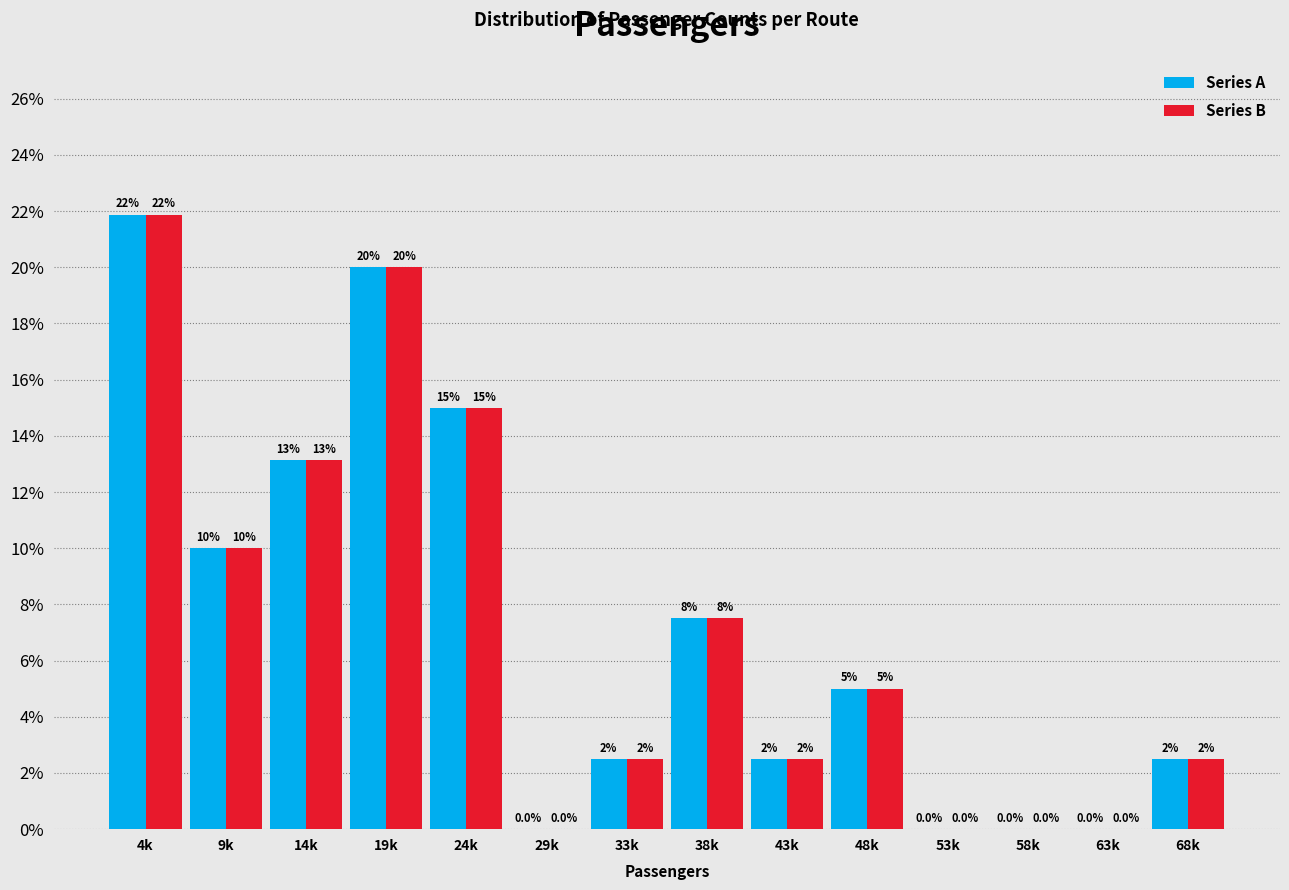

Reading right to left, what are all the values shown in this chart?

Series A: 68k=2.5	63k=0.0	58k=0.0	53k=0.0	48k=5.0	43k=2.5	38k=7.5	33k=2.5	29k=0.0	24k=15.0	19k=20.0	14k=13.1	9k=10.0	4k=21.9
Series B: 68k=2.5	63k=0.0	58k=0.0	53k=0.0	48k=5.0	43k=2.5	38k=7.5	33k=2.5	29k=0.0	24k=15.0	19k=20.0	14k=13.1	9k=10.0	4k=21.9